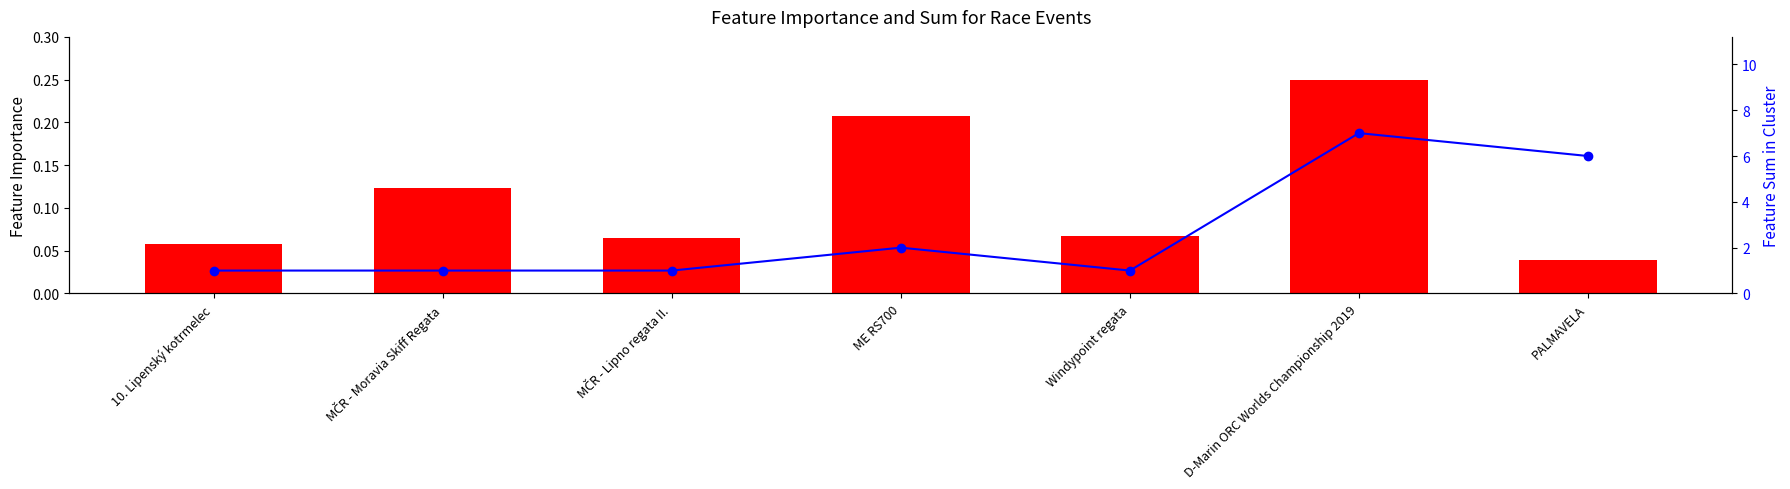

What is the sum of all Pořadí values?

19.0